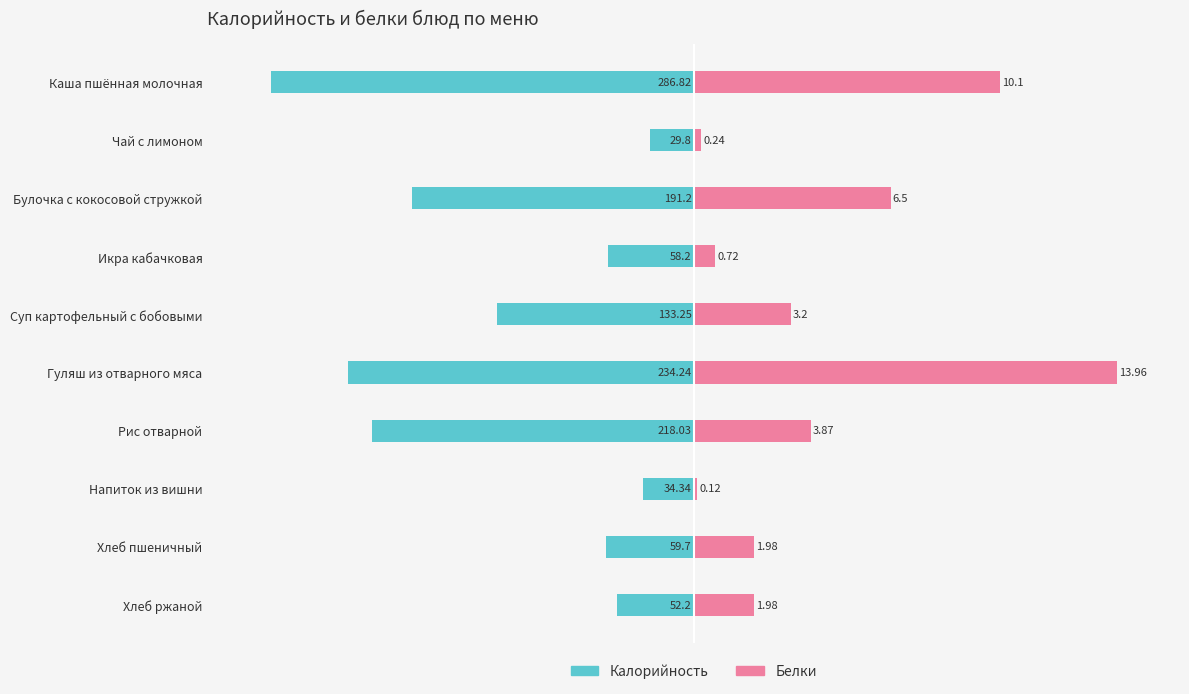

Between Гуляш из отварного мяса and Рис отварной, which series saw the biggest shift?

Белки